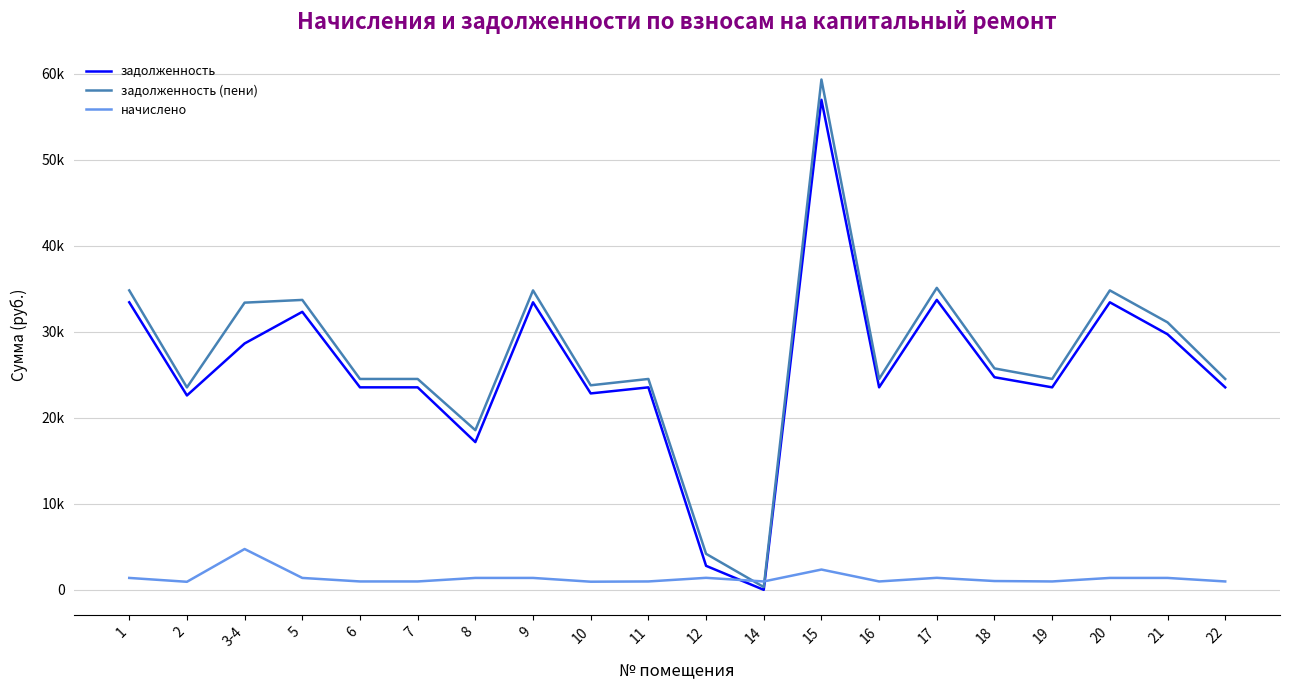

The value of начислено at 21 is 1384.5. True or false?

True